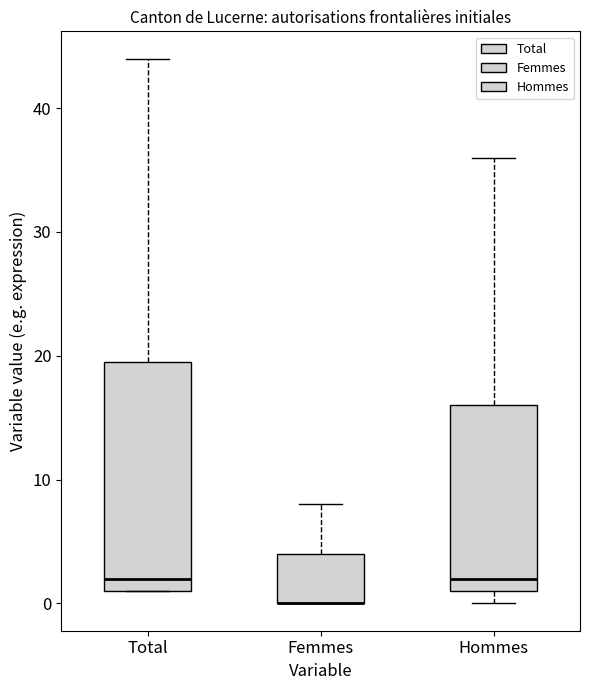

Where does the upper whisker of the box for Femmes end on the y-axis? The values are not printed on the chart, so give them approximately, as read against the axis.

8